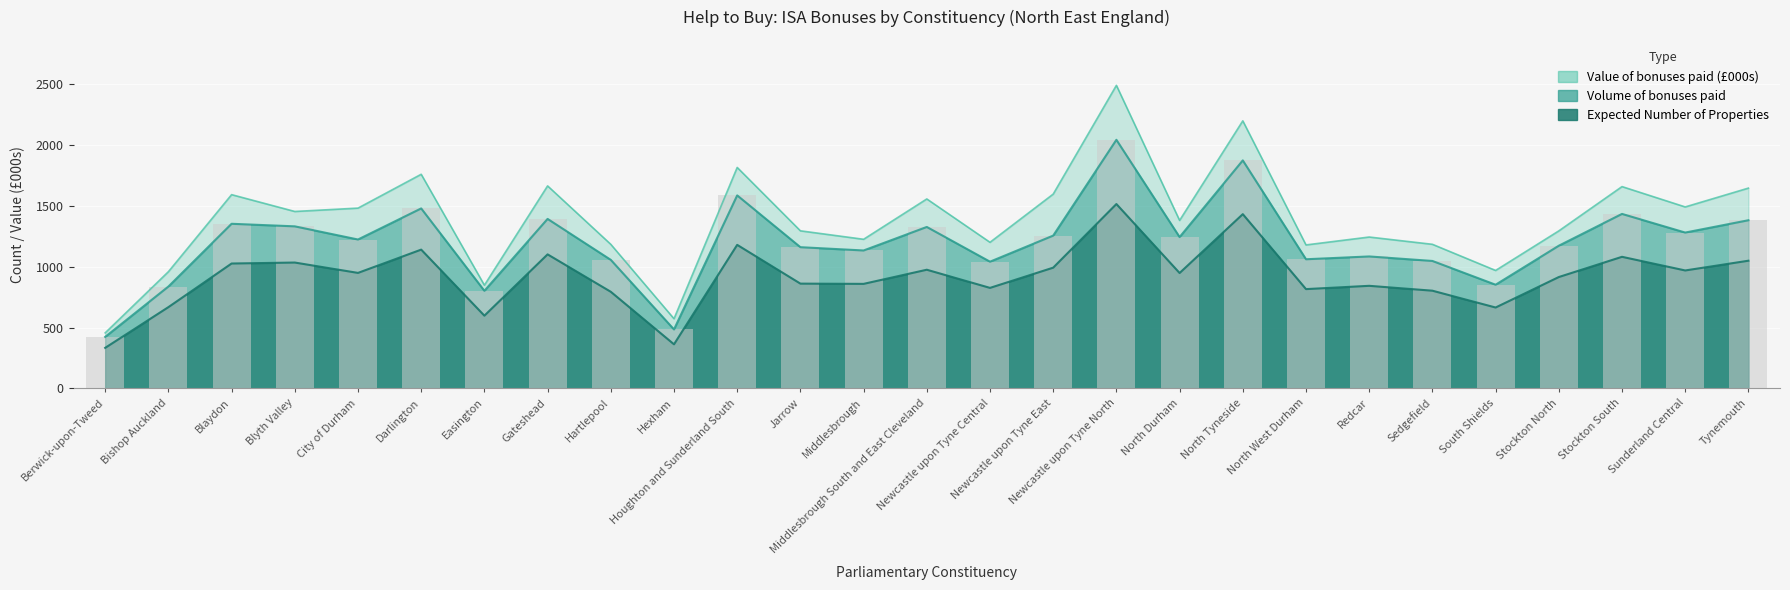

True or false: Expected Number of Properties has a value of 2323.5 at North Tyneside.

False